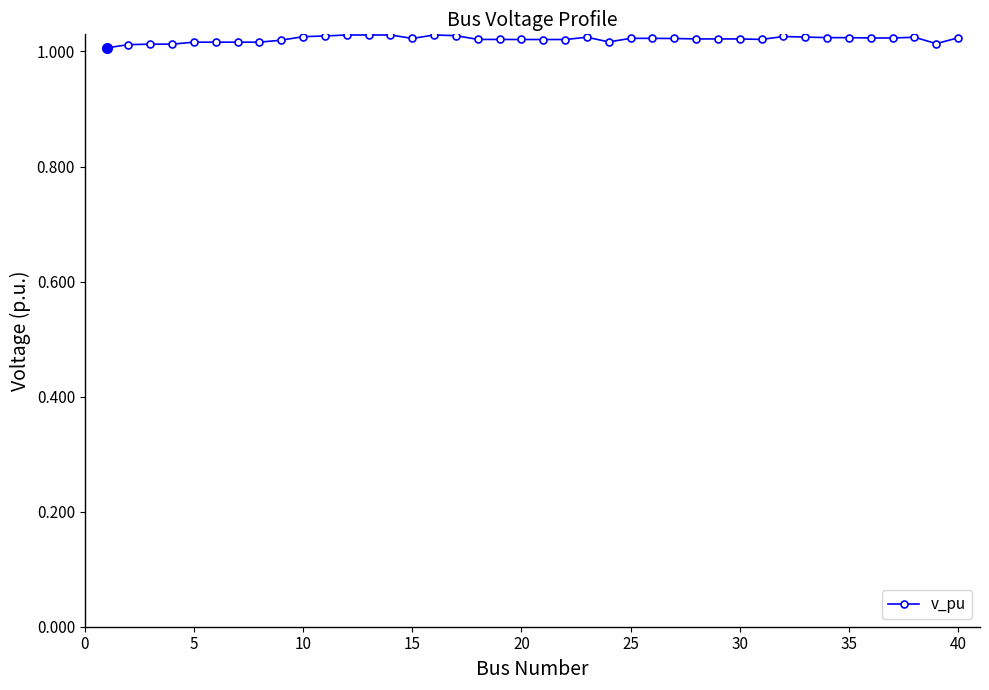

True or false: there are more than 0 points higher than both neighbors.

True